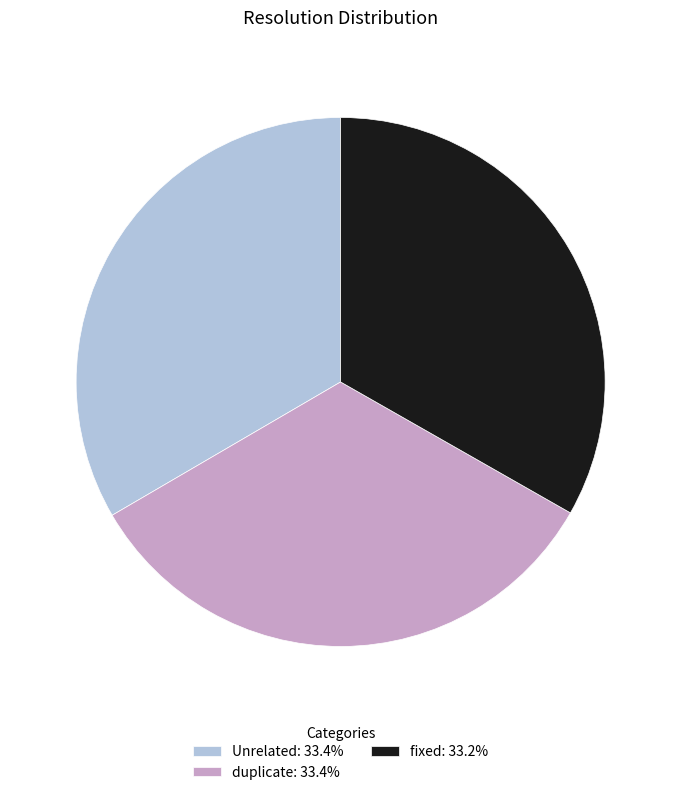

How many slices are in this pie chart?

3